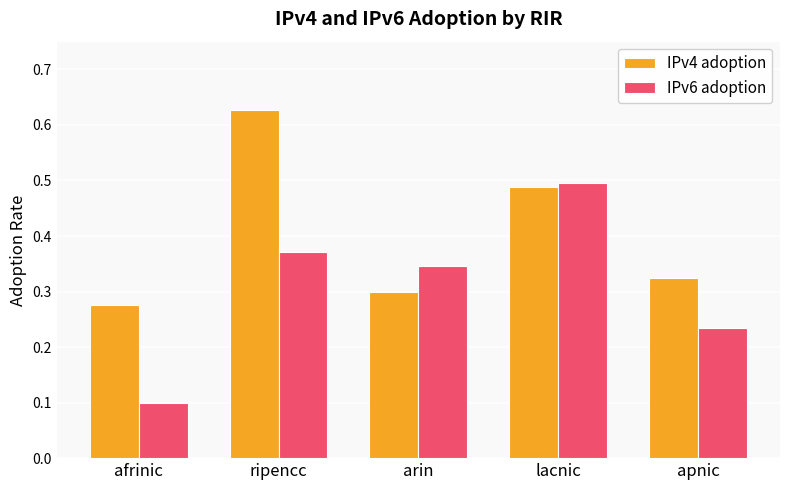

True or false: IPv6 adoption has a value of 0.1 at arin.

False